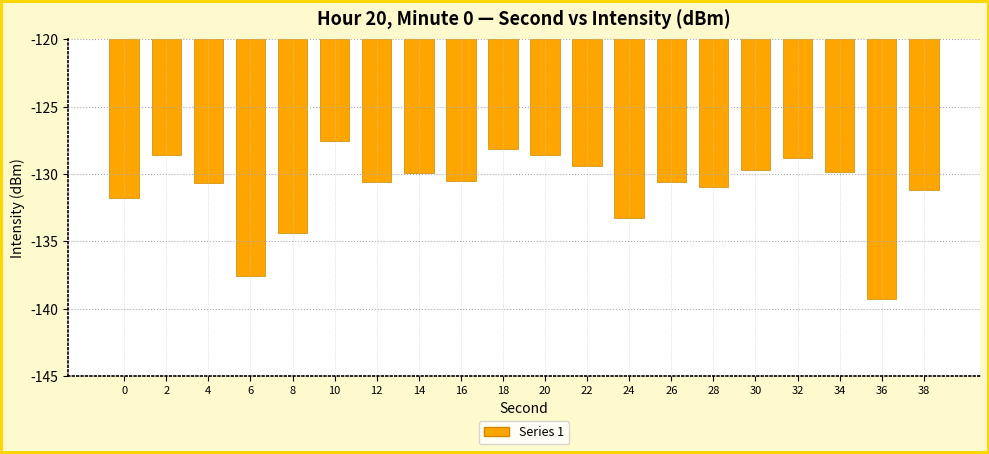

Which category has the highest value across all series?

10